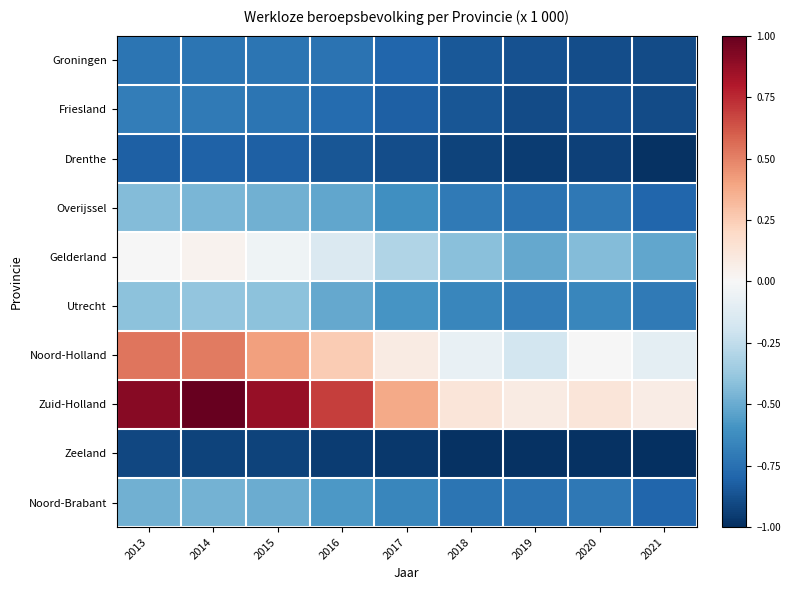

Between 2014 and 2021, which is larger?

2014